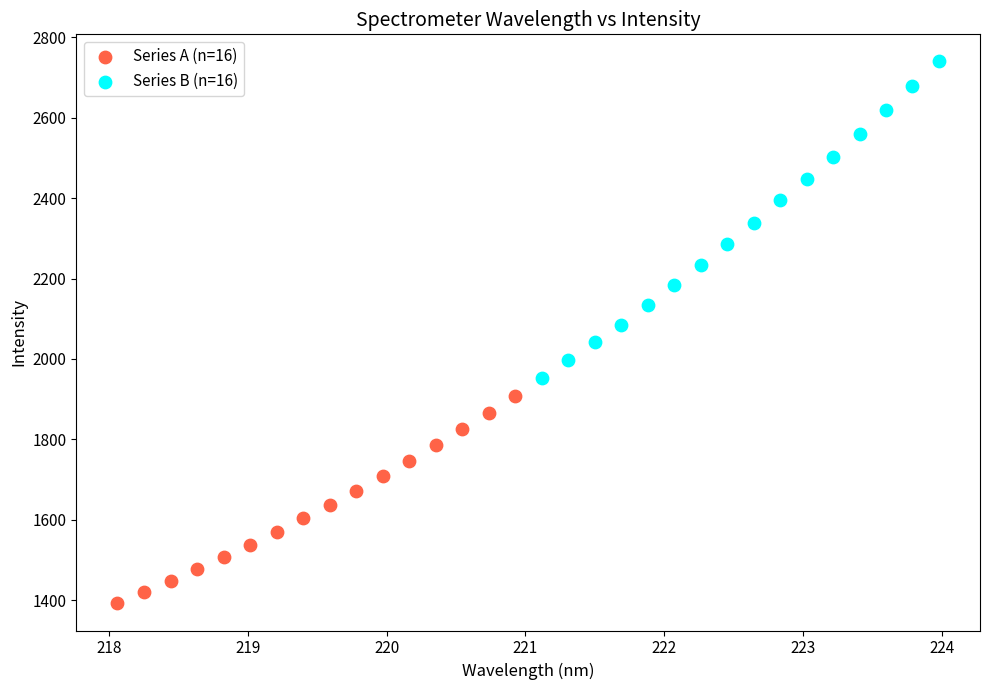

Which series contains the highest Y value?

Series B (n=16)